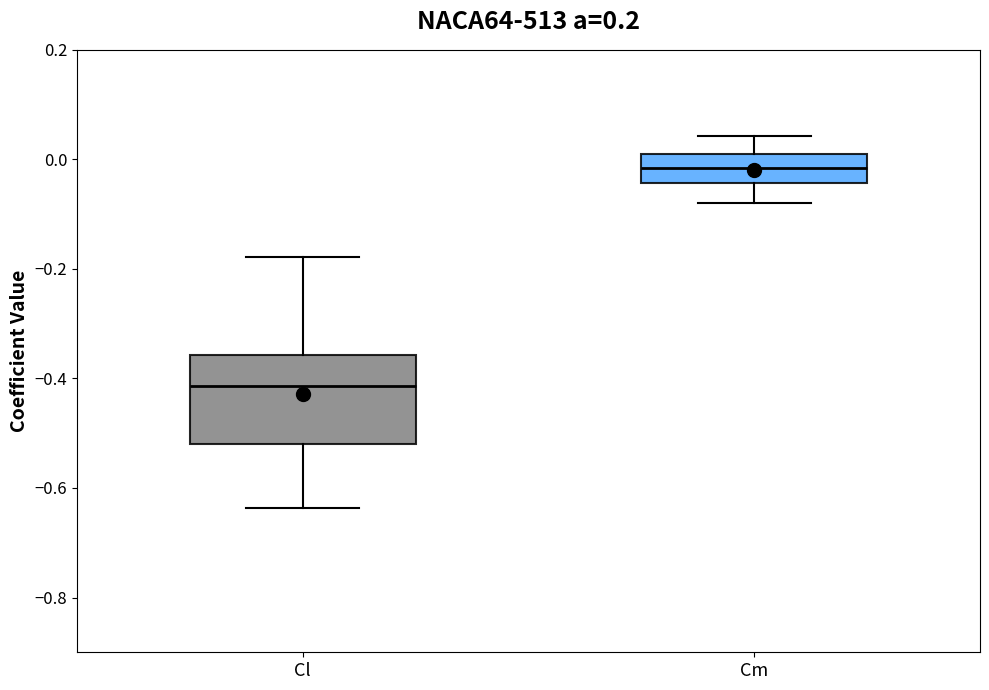

Reading left to right, read every box against the y-axis: the position of its median line, the range the box covers, and the ends of its whiskers. The values are not printed on the chart, so give them approximately, as read against the axis.

Cl: median -0.42, box -0.52 to -0.36, whiskers -0.64 to -0.18
Cm: median -0.02, box -0.04 to 0.02, whiskers -0.08 to 0.04